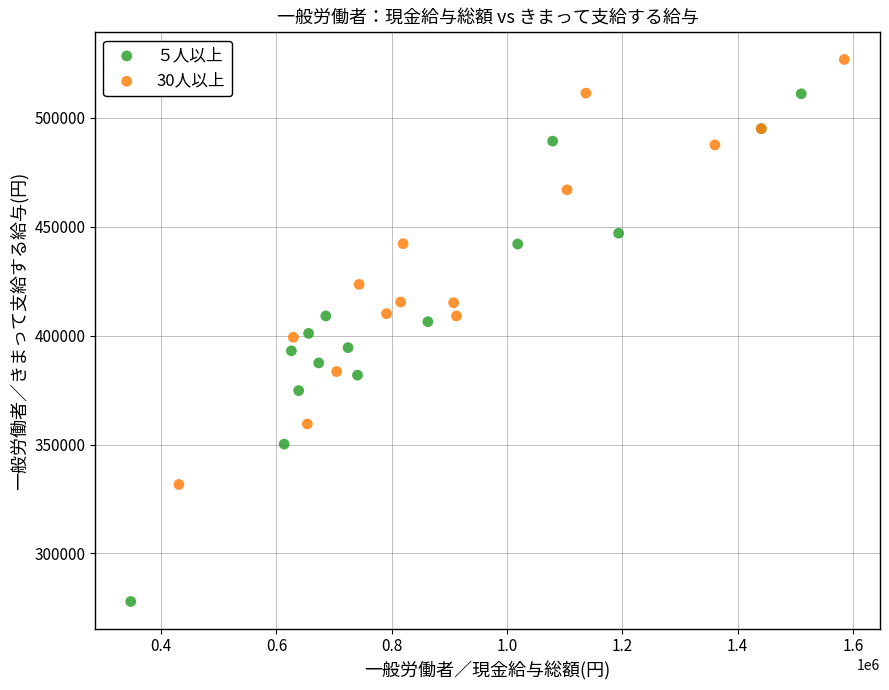

Which series reaches the maximum Y coordinate?

30人以上